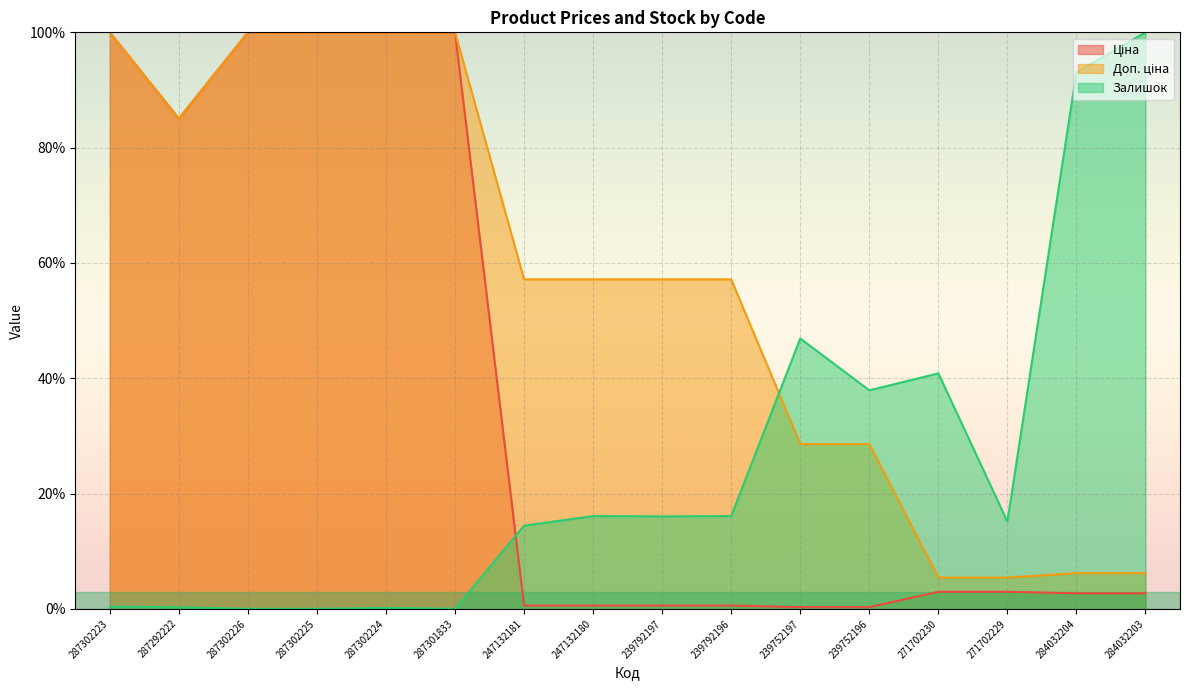

List the labels in order of Ціна value, largest first.

287302223, 287302226, 287302225, 287302224, 287301833, 287292222, 271702230, 271702229, 284032204, 284032203, 247132181, 247132180, 239792197, 239792196, 239752197, 239752196